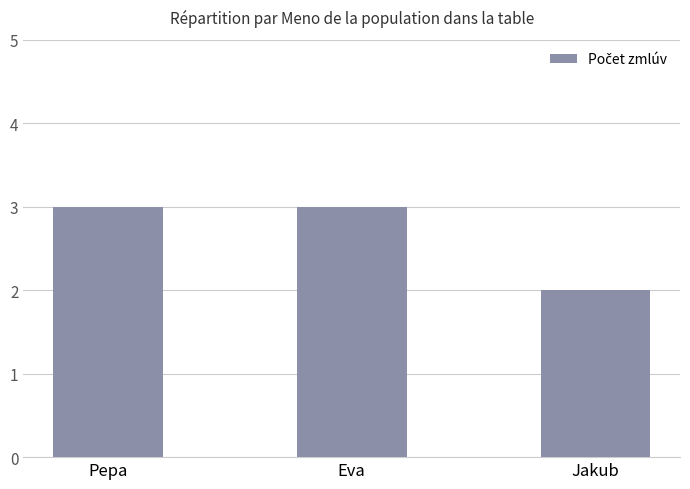

Which label corresponds to the smallest value in the chart?

Jakub